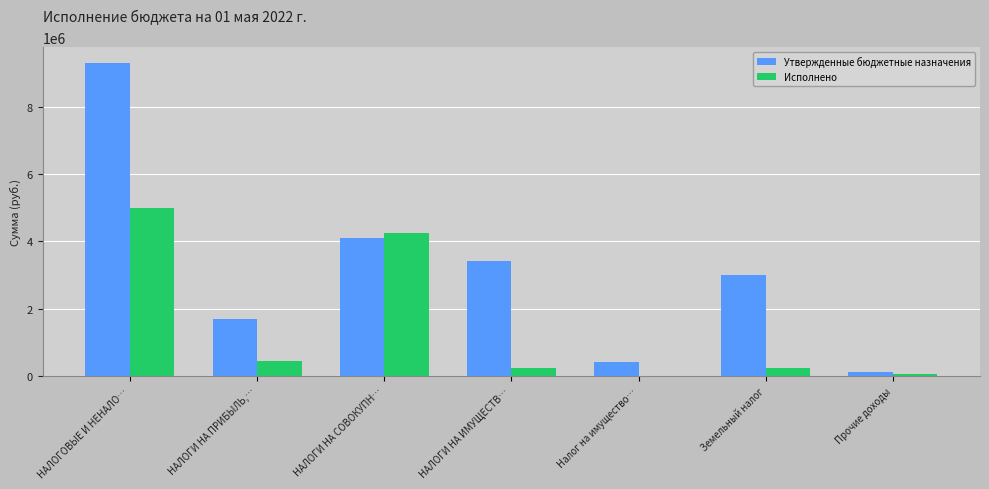

Which series changed the most between НАЛОГОВЫЕ И НЕНАЛО… and НАЛОГИ НА ИМУЩЕСТВ…?

Утвержденные бюджетные назначения